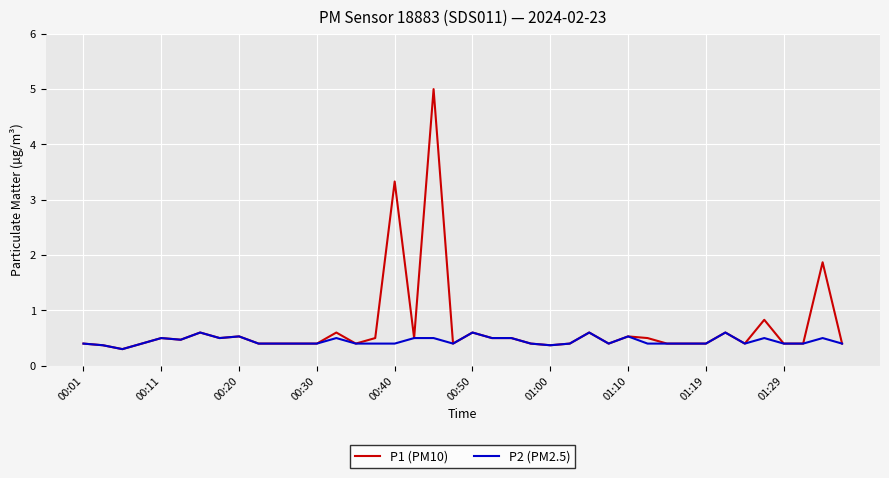

What is the minimum value shown in the chart?

0.3